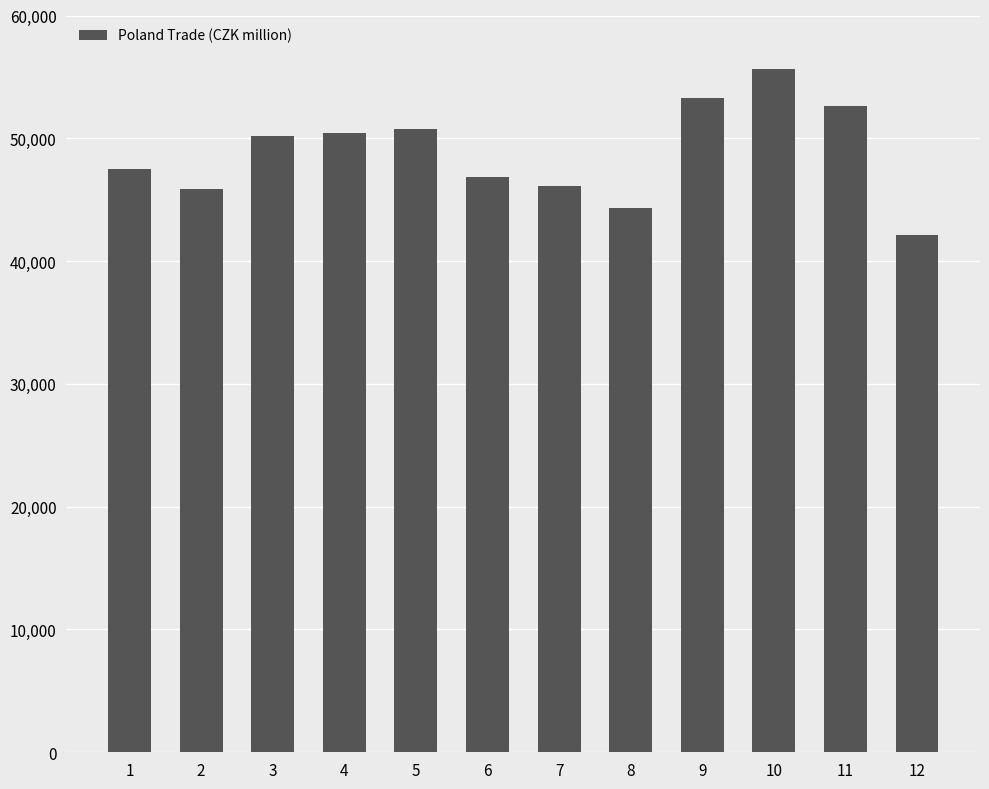

Reading left to right, transcribe all the data shown in this chart.

47508	45850	50200	50463	50744	46813	46109	44352	53295	55642	52609	42155